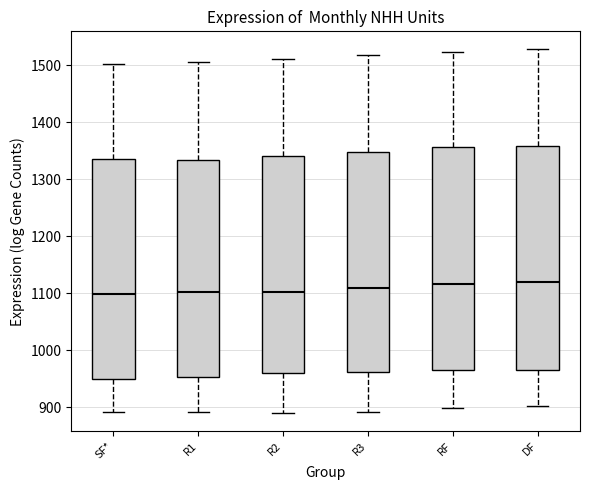

Reading left to right, read every box against the y-axis: the position of its median line, the range the box covers, and the ends of its whiskers. The values are not printed on the chart, so give them approximately, as read against the axis.

SF*: median 1100, box 950 to 1340, whiskers 890 to 1500
R1: median 1100, box 950 to 1330, whiskers 890 to 1510
R2: median 1100, box 960 to 1340, whiskers 890 to 1510
R3: median 1110, box 960 to 1350, whiskers 890 to 1520
RF: median 1120, box 960 to 1360, whiskers 900 to 1520
DF: median 1120, box 970 to 1360, whiskers 900 to 1530